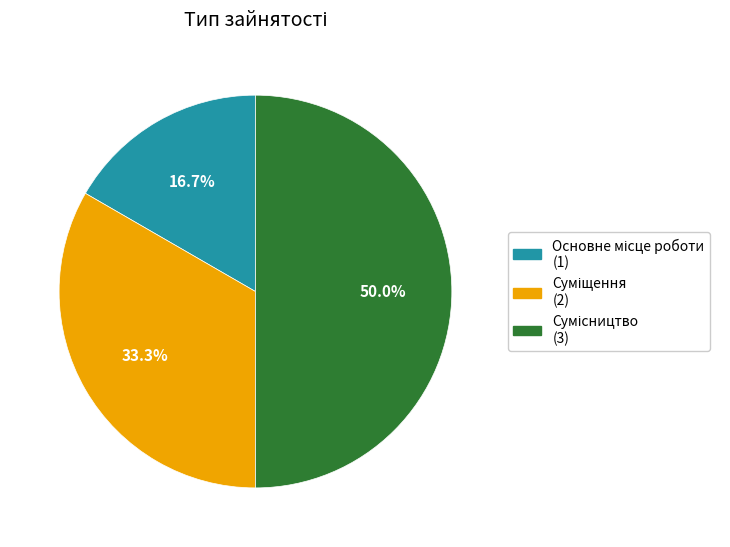

Count the number of slices in the pie.

3